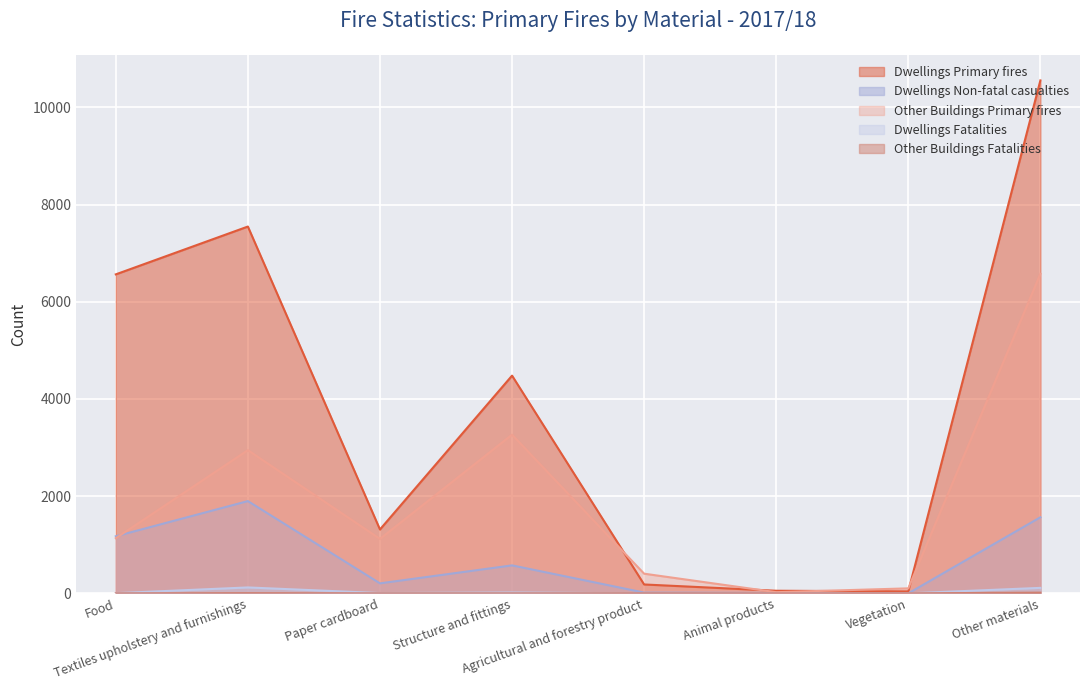

At how many categories does at least one series exceed 1921?

4